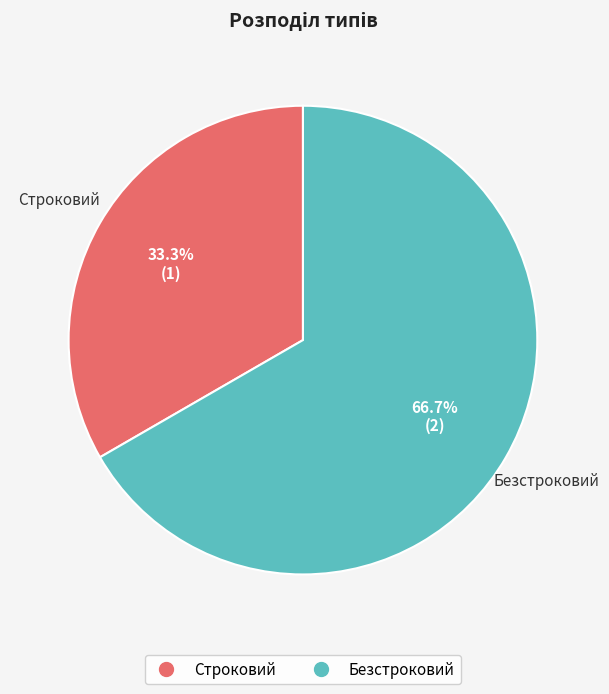

Approximately how many times larger is the value at Строковий compared to Безстроковий?

0.5